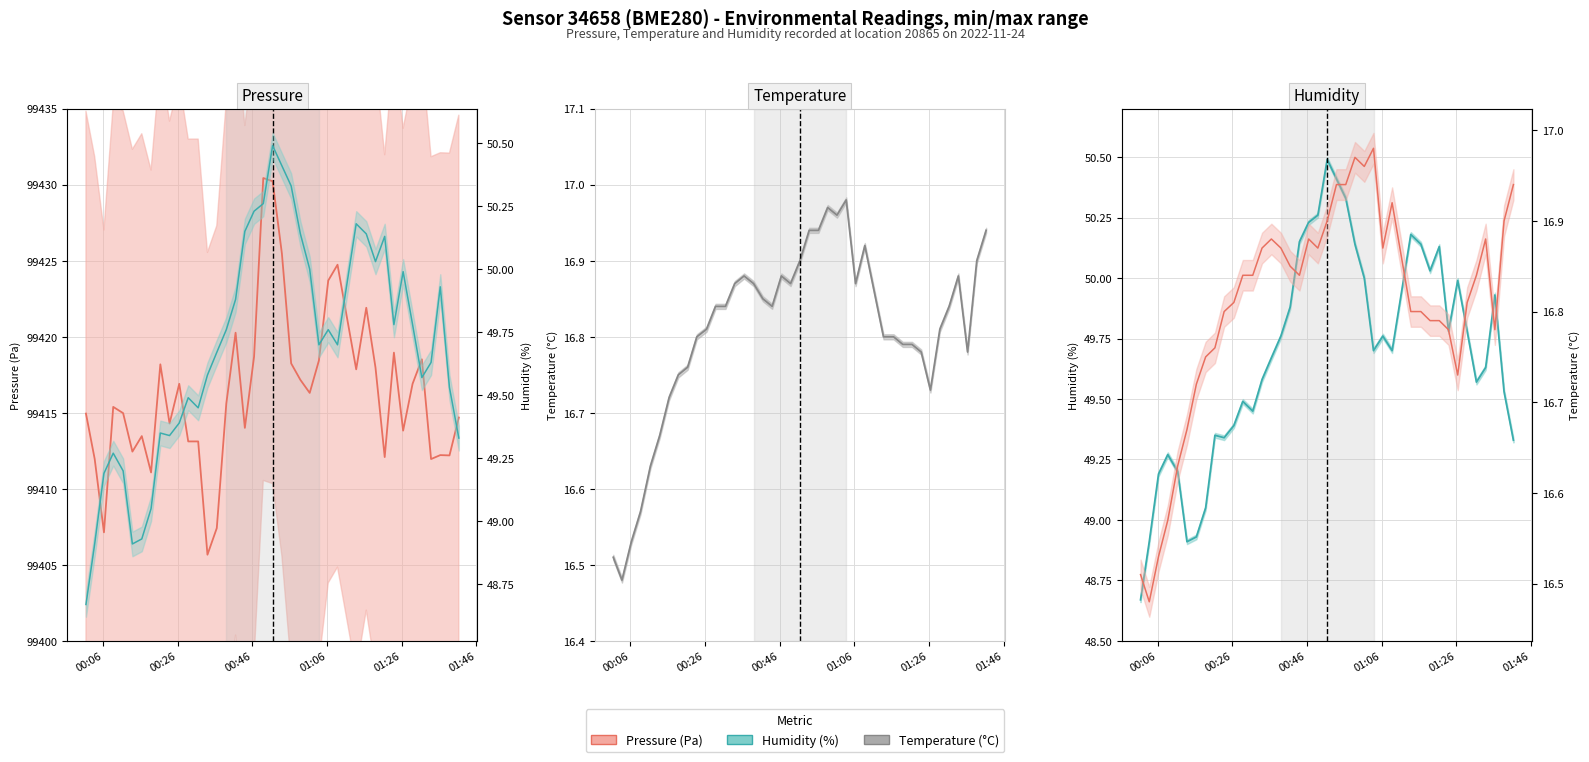

What is the maximum value shown in the chart?

99430.4